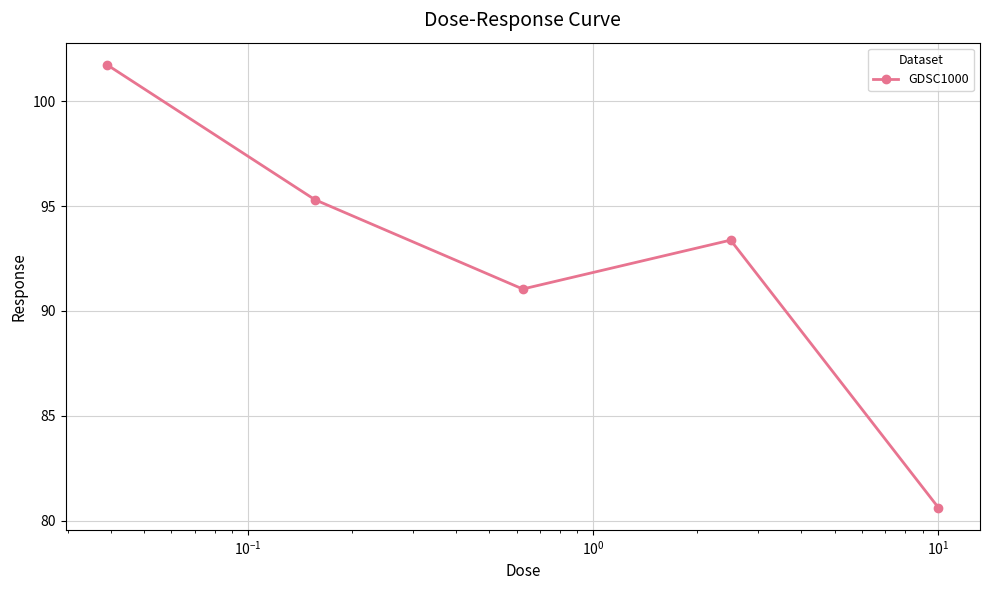

Reading left to right, what are all the values shown in this chart?

101.7	95.3	91.0	93.4	80.6